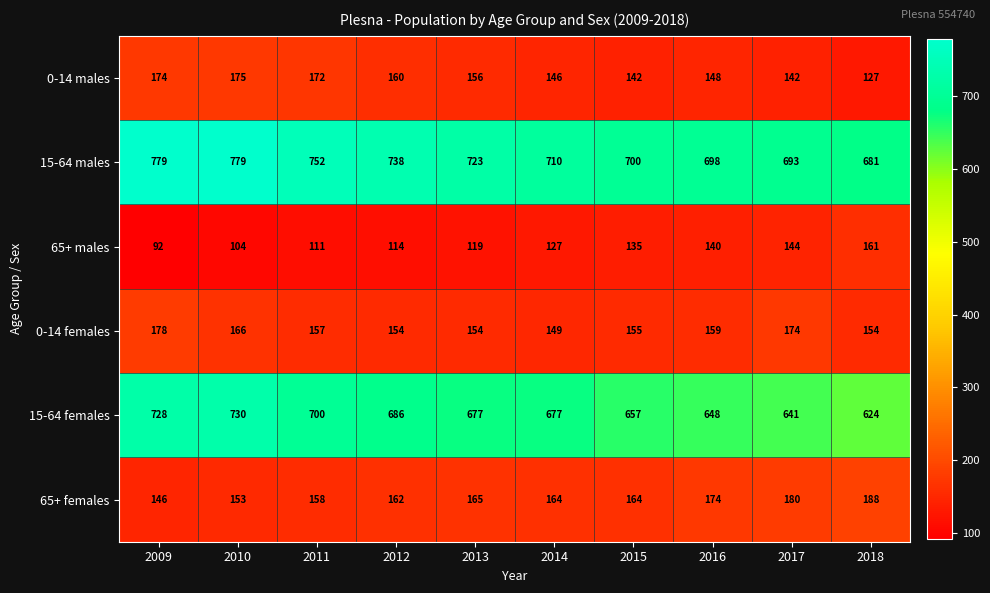

What is the spread (max minus min) of values at 2018?

554